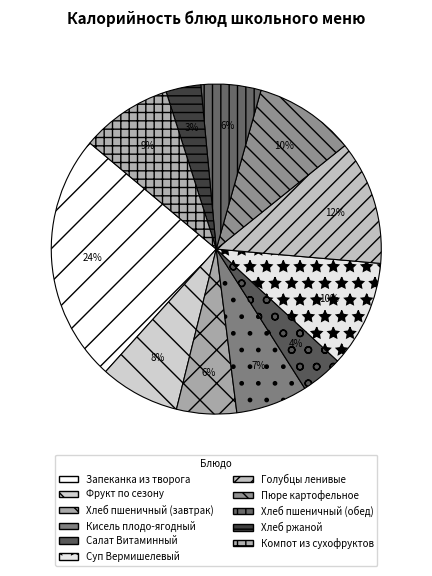

How many segments does this pie chart have?

11